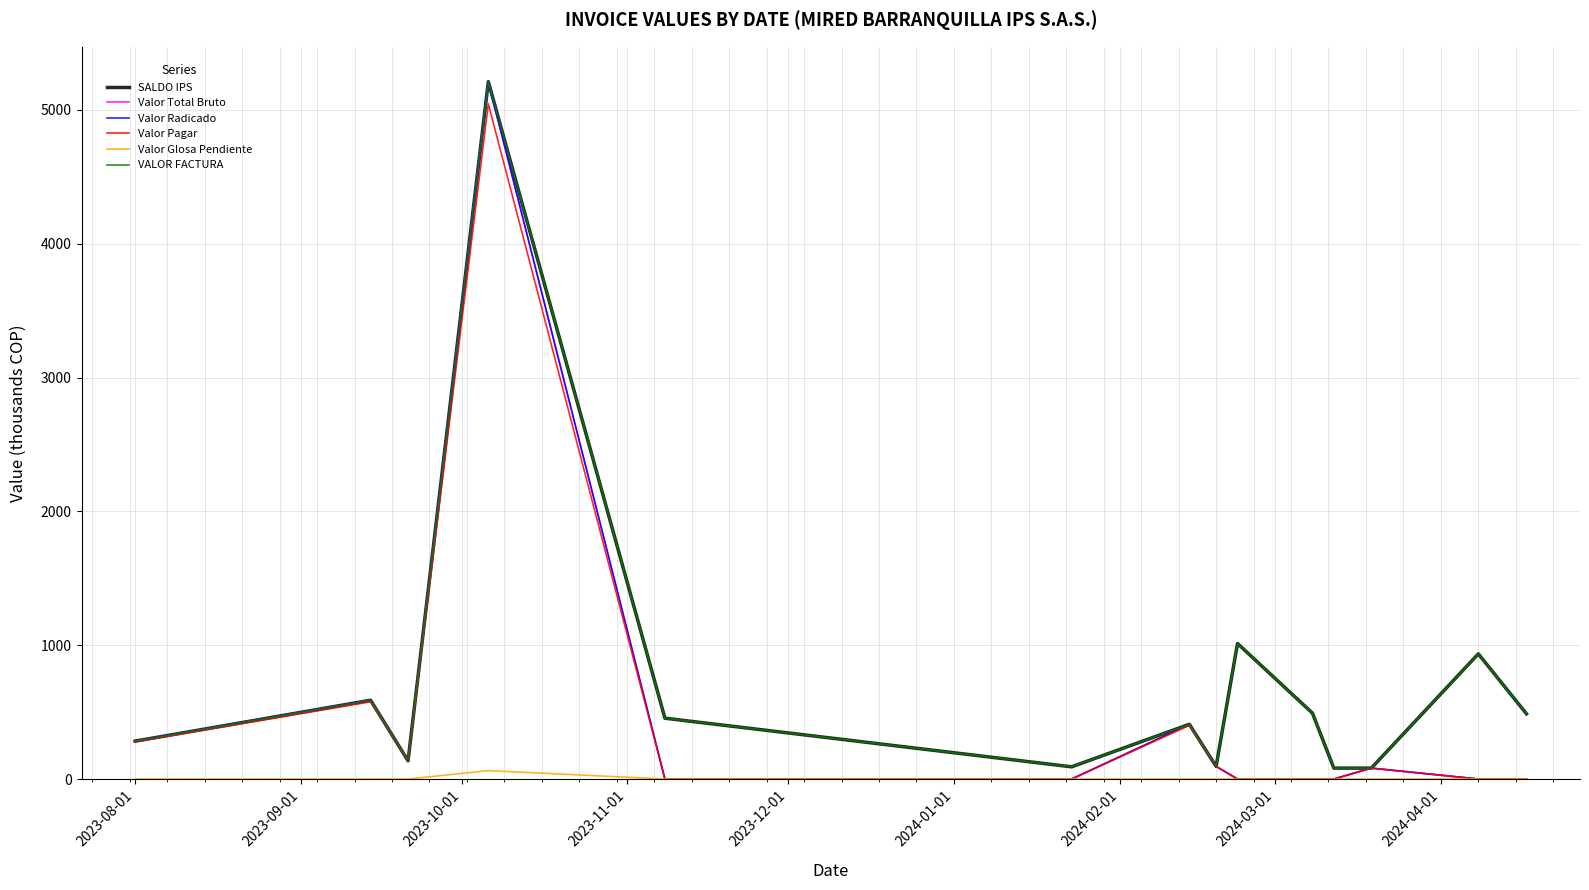

Is this an area chart (filled region under the line)?

No